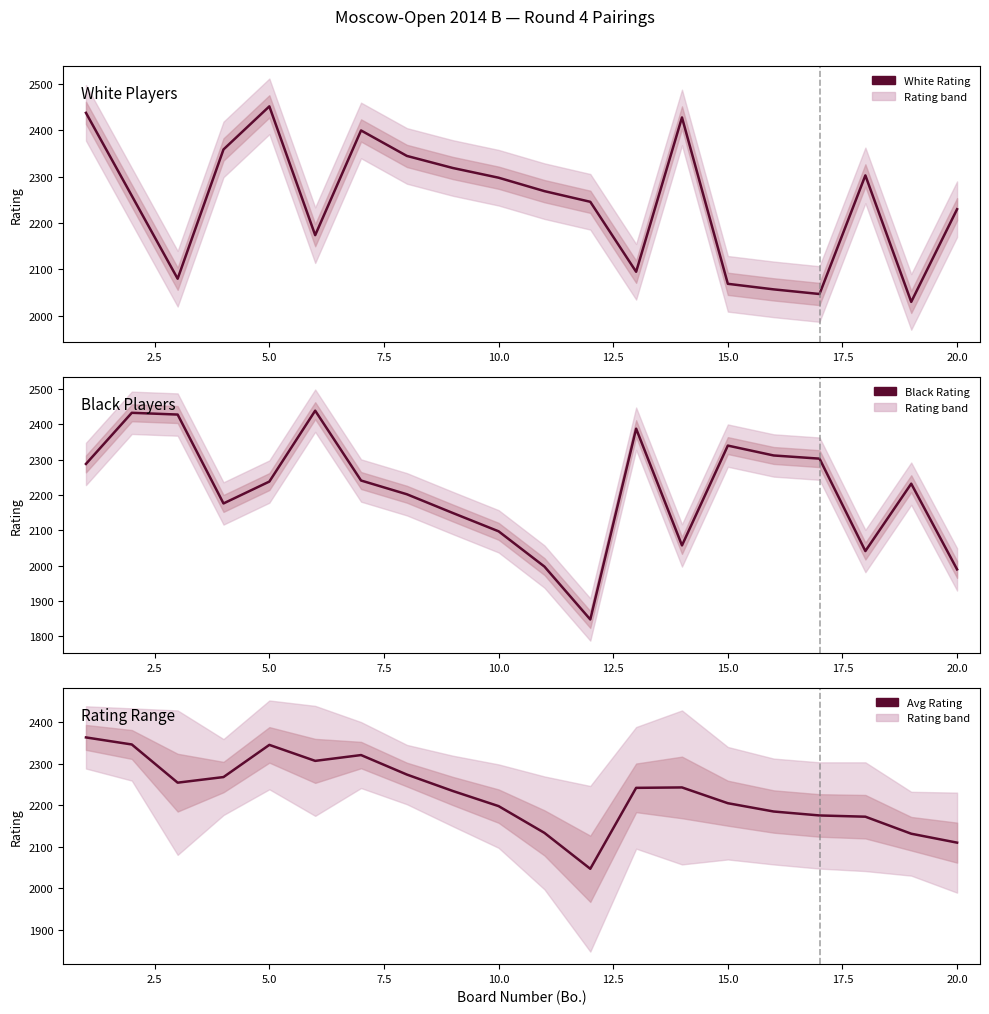

How many interior local peaks does the Black Rating series have?

5